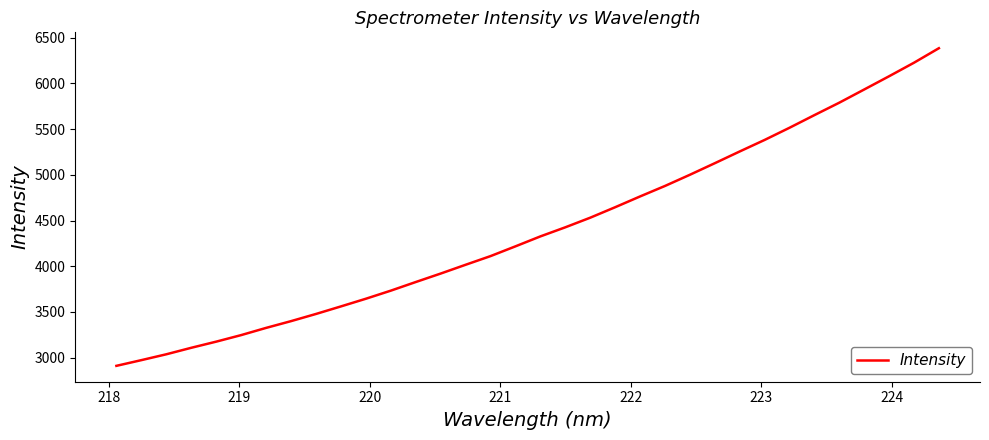

What is the difference between the maximum and minimum values?

3472.5